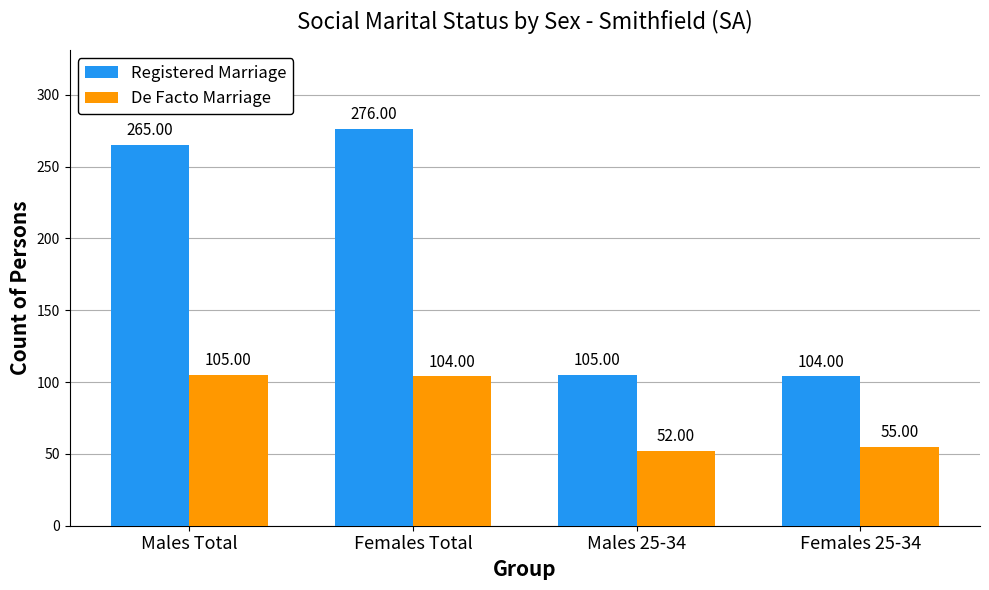

Rank the series by their maximum value, from highest to lowest.

Registered Marriage, De Facto Marriage